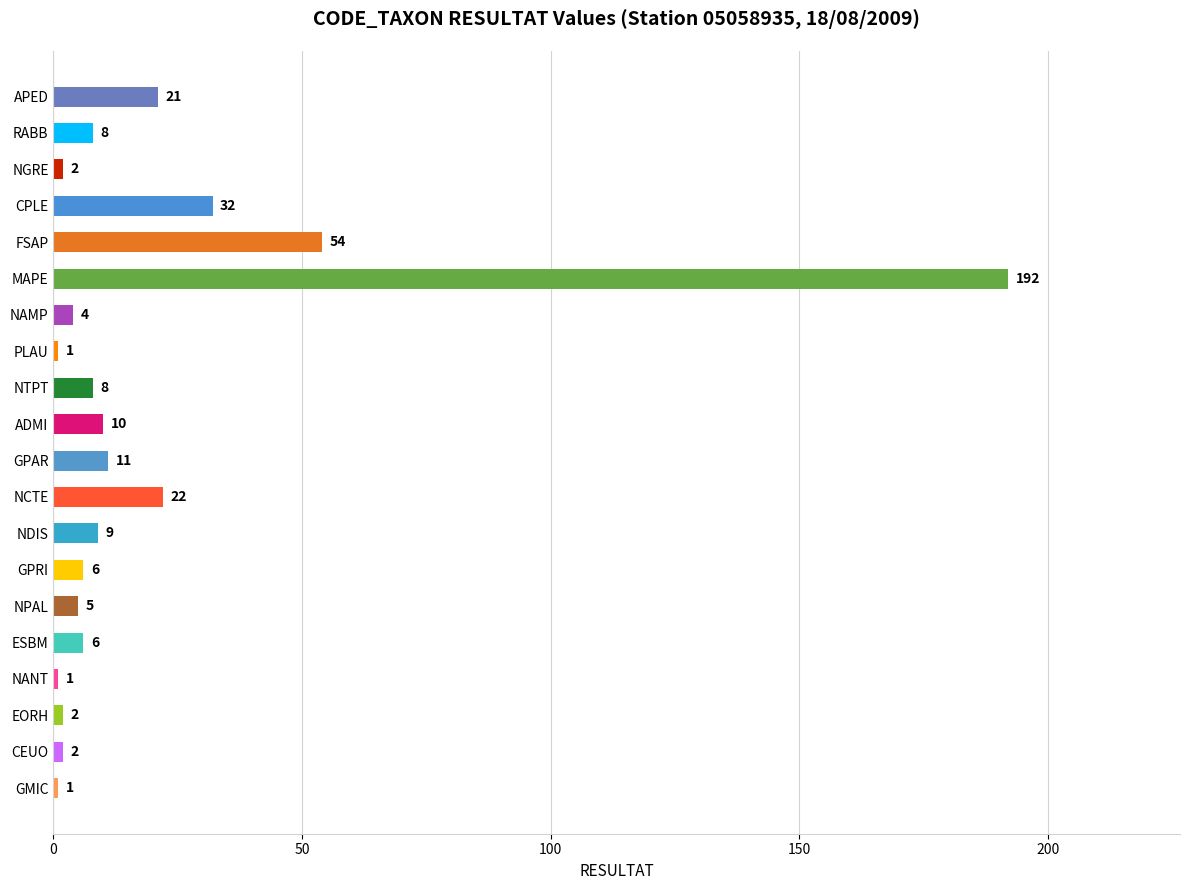

Which category has the highest value across all series?

MAPE